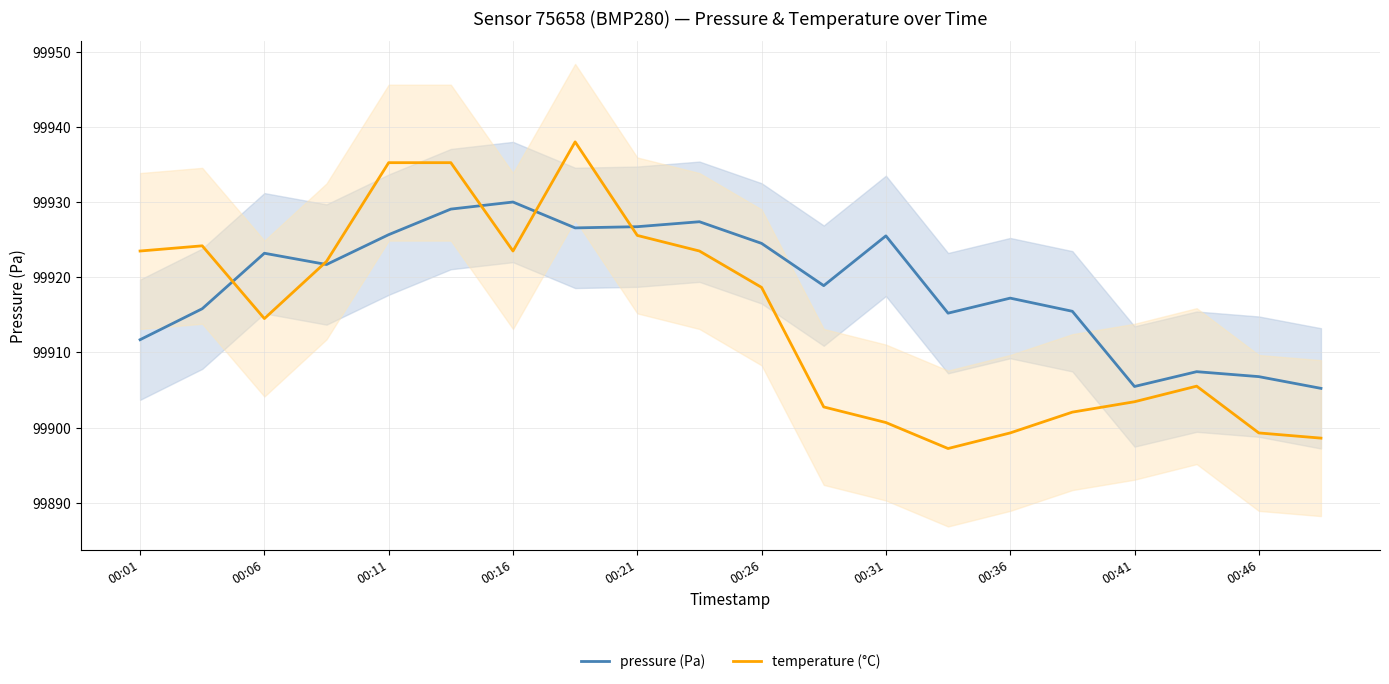

What is the difference between the maximum and minimum values in the temperature (°C) series?

40.8